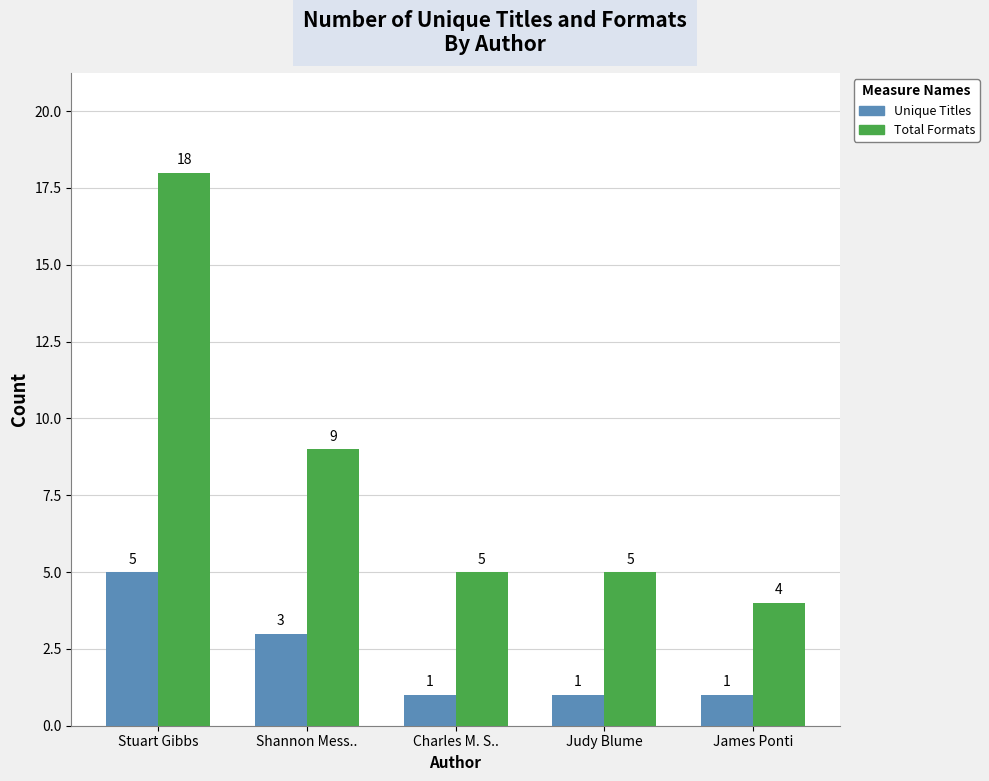

Reading left to right, list all the values displayed in this chart.

Unique Titles: Stuart Gibbs=5	Shannon Mess..=3	Charles M. S..=1	Judy Blume=1	James Ponti=1
Total Formats: Stuart Gibbs=18	Shannon Mess..=9	Charles M. S..=5	Judy Blume=5	James Ponti=4